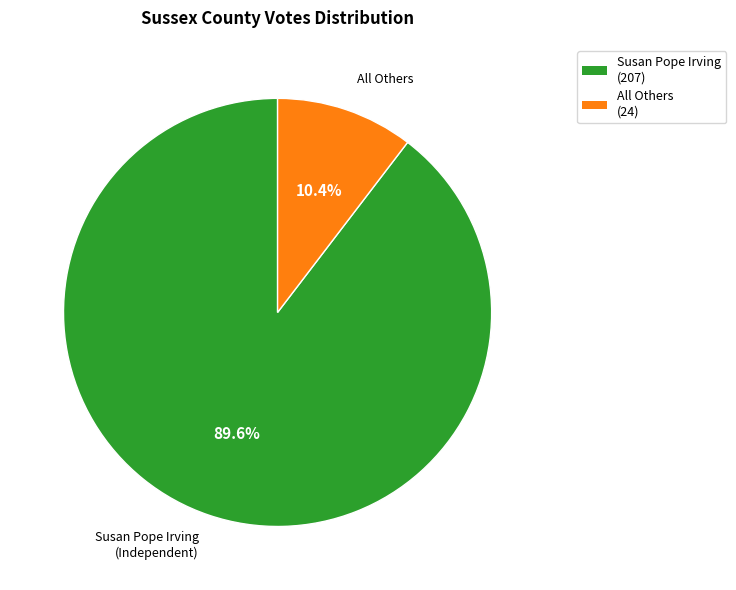

Does any single category account for the majority?

Yes